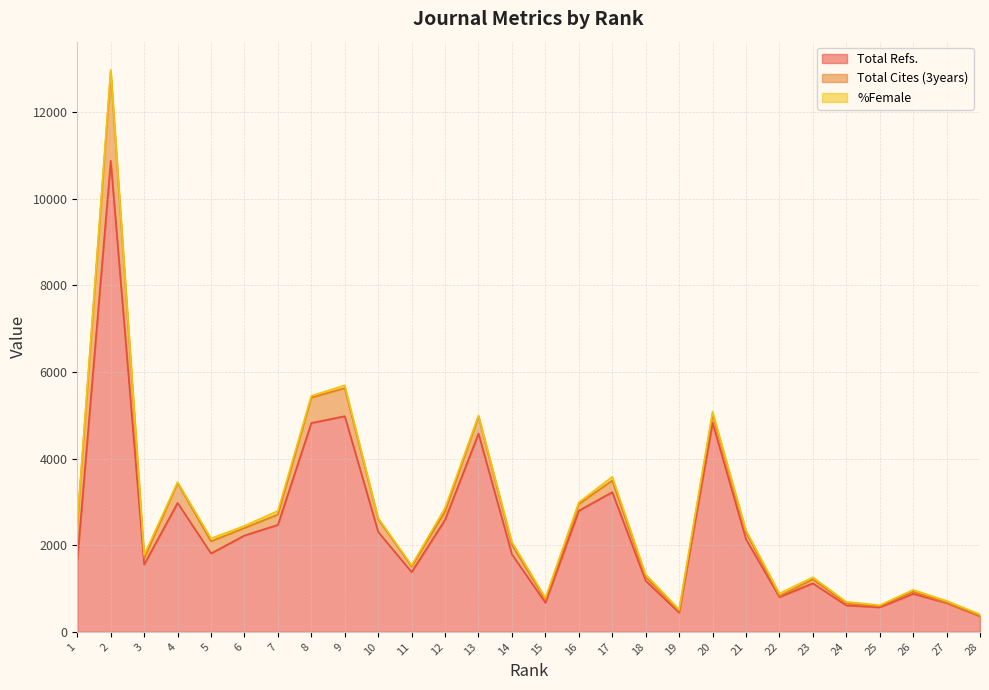

True or false: Total Cites (3years) has a value of 155 at 16.

True